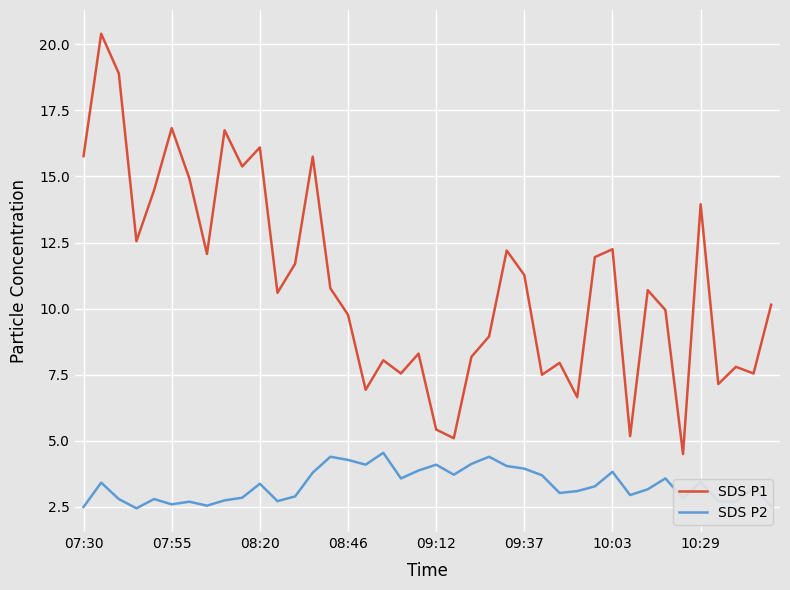

True or false: SDS P1 and SDS P2 cross at least once.

False